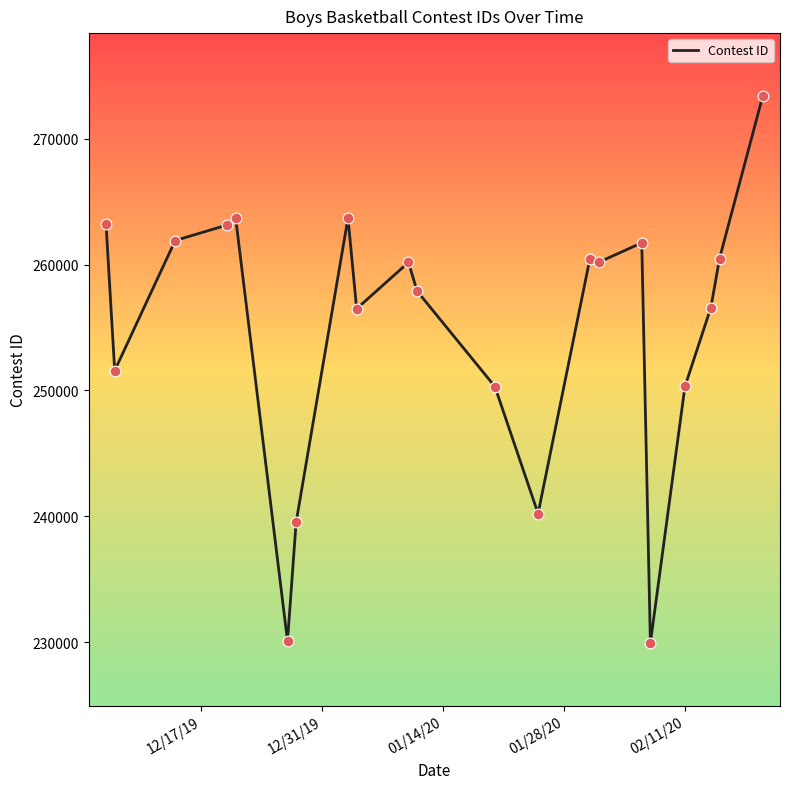

What is the greatest value displayed?

273378